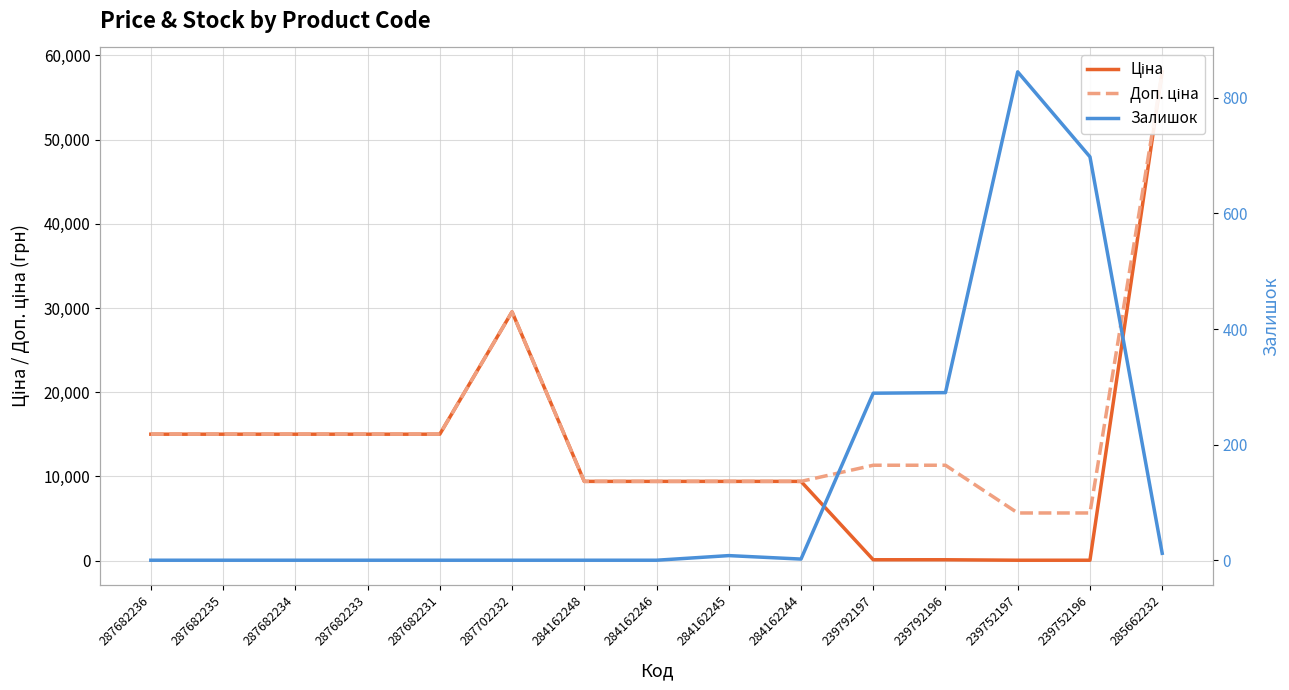

What position from the right is 287682236?

15